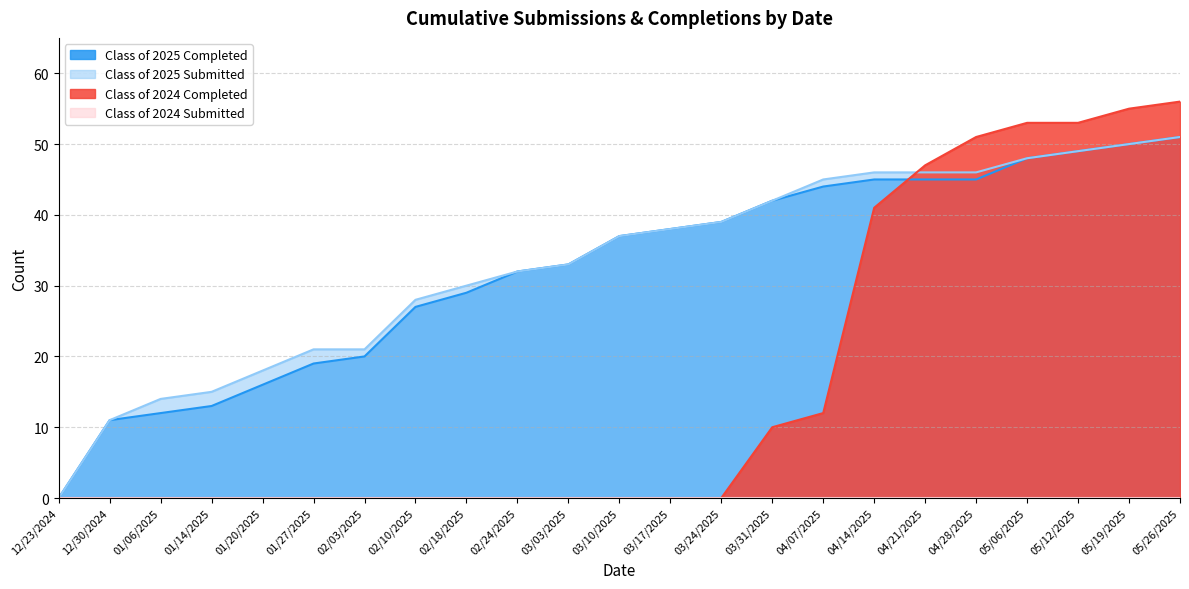

What position from the left is 03/17/2025?

13